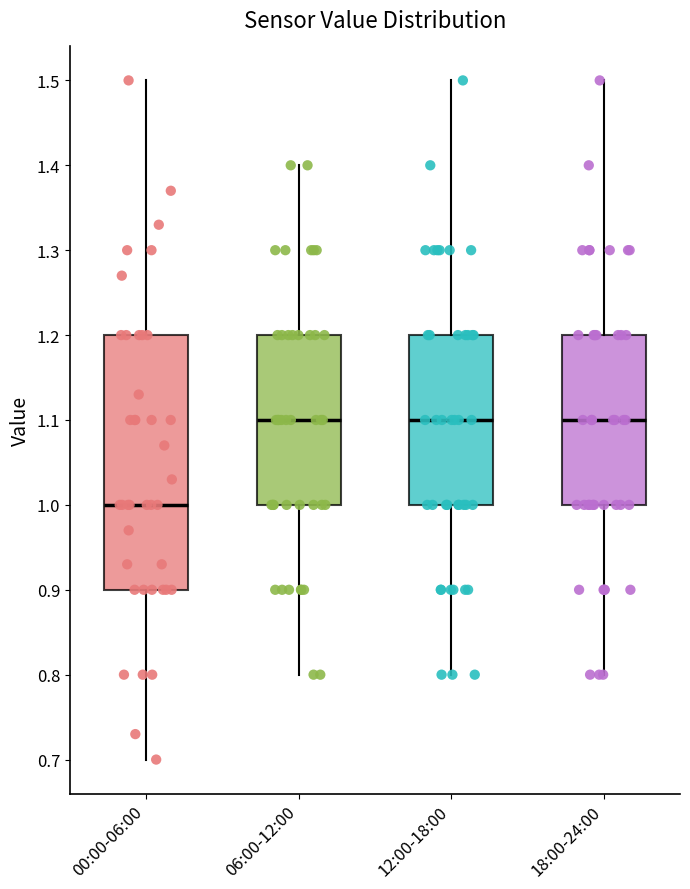

Reading left to right, transcribe this box plot: for each box, give where its median line is, the range the box spans, and where its two whiskers end, as read against the y-axis. The values are not printed on the chart, so give them approximately, as read against the axis.

00:00-06:00: median 1.0, box 0.9 to 1.2, whiskers 0.7 to 1.5
06:00-12:00: median 1.1, box 1.0 to 1.2, whiskers 0.8 to 1.4
12:00-18:00: median 1.1, box 1.0 to 1.2, whiskers 0.8 to 1.5
18:00-24:00: median 1.1, box 1.0 to 1.2, whiskers 0.8 to 1.5